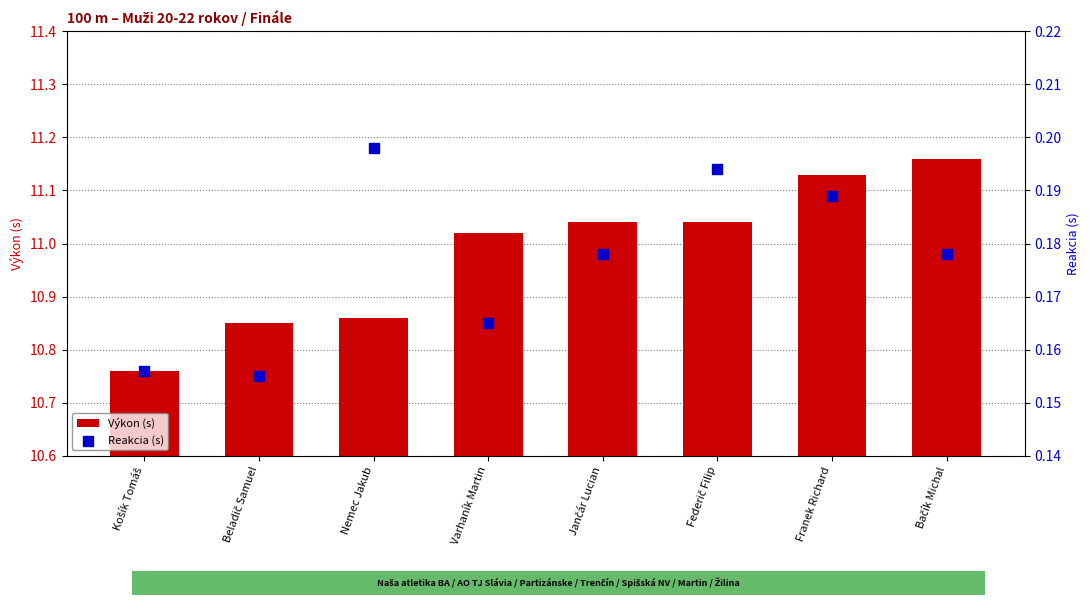

Which series contains the highest Y value?

Výkon (s)